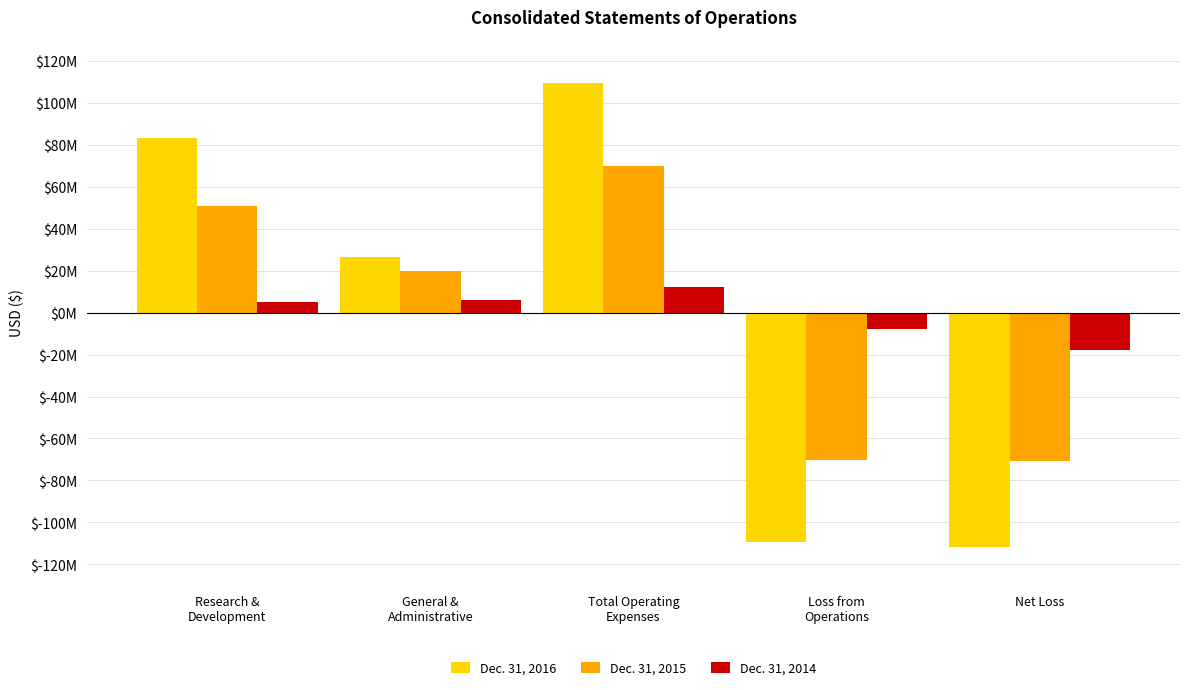

What are all the series names shown in the legend?

Dec. 31, 2016, Dec. 31, 2015, Dec. 31, 2014